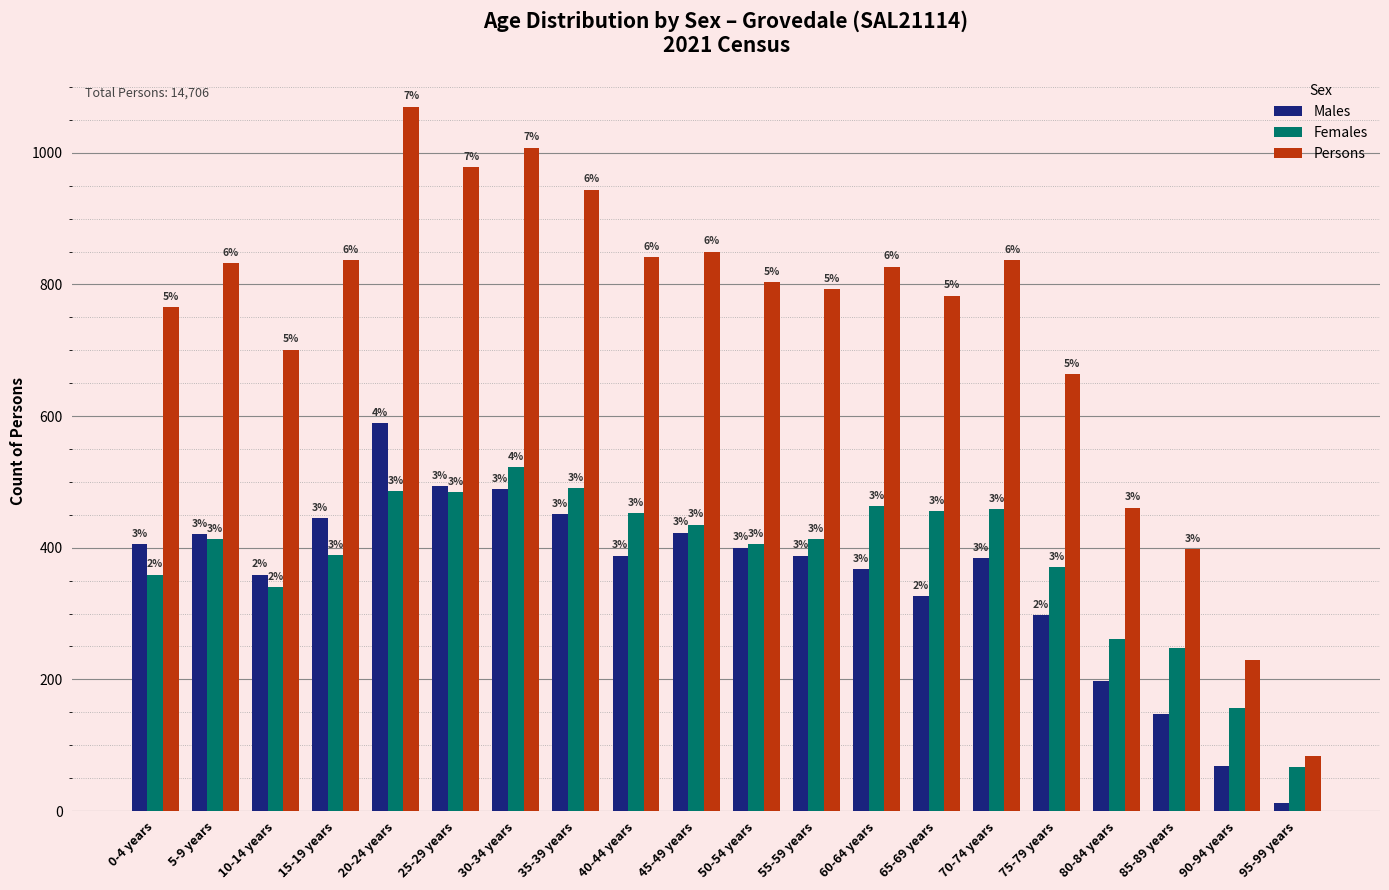

What is the sum of the Females values at 60-64 years and 45-49 years?

898